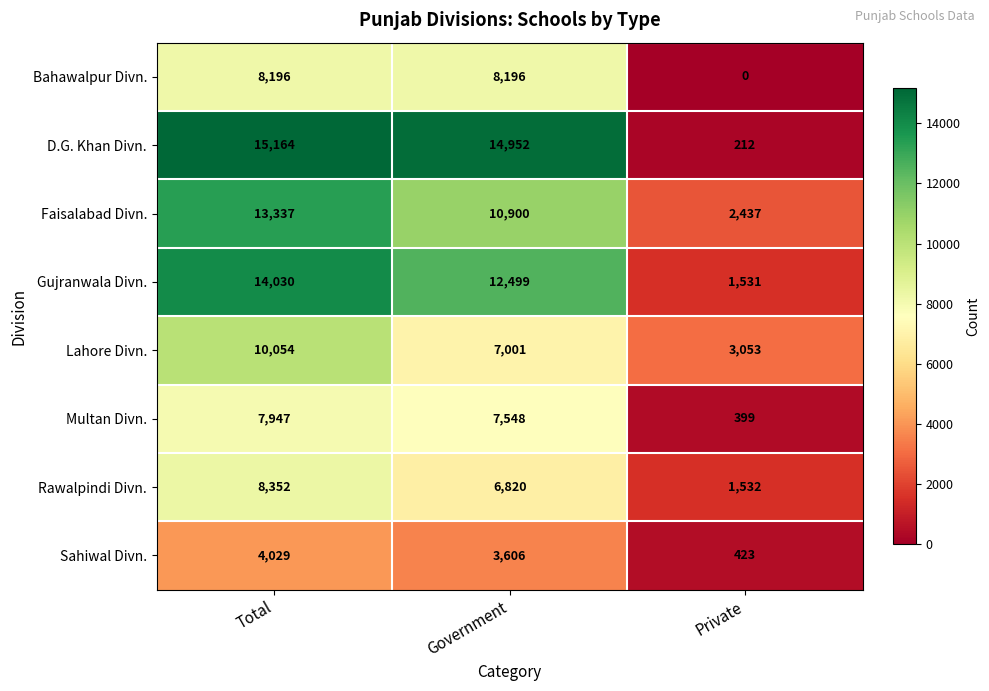

Reading left to right, list all the values displayed in this chart.

Bahawalpur Divn.: 8196	8196	0
D.G. Khan Divn.: 15164	14952	212
Faisalabad Divn.: 13337	10900	2437
Gujranwala Divn.: 14030	12499	1531
Lahore Divn.: 10054	7001	3053
Multan Divn.: 7947	7548	399
Rawalpindi Divn.: 8352	6820	1532
Sahiwal Divn.: 4029	3606	423